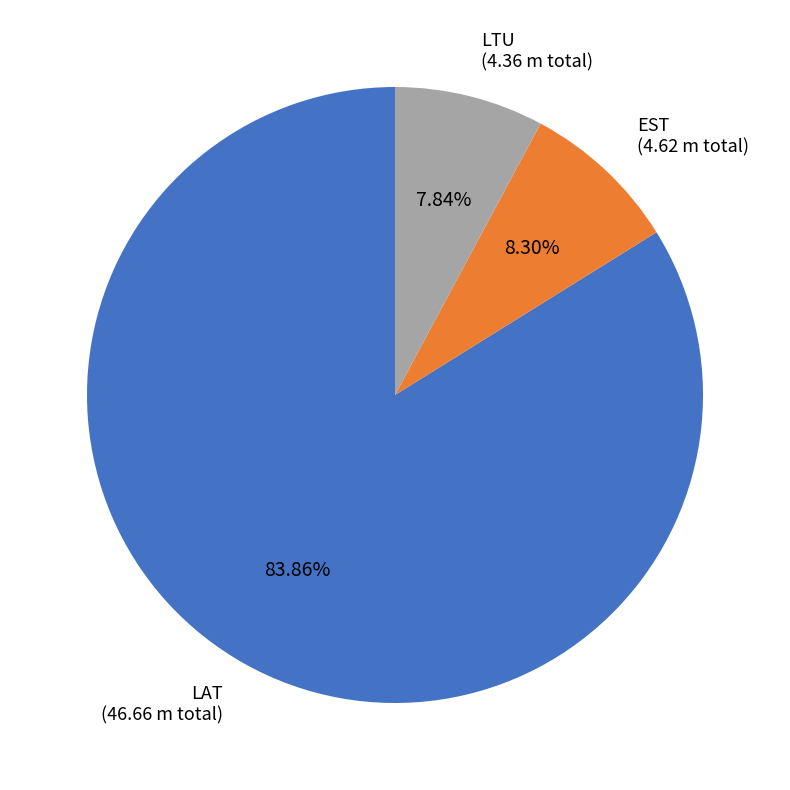

Is there any slice that represents more than half of the pie?

Yes